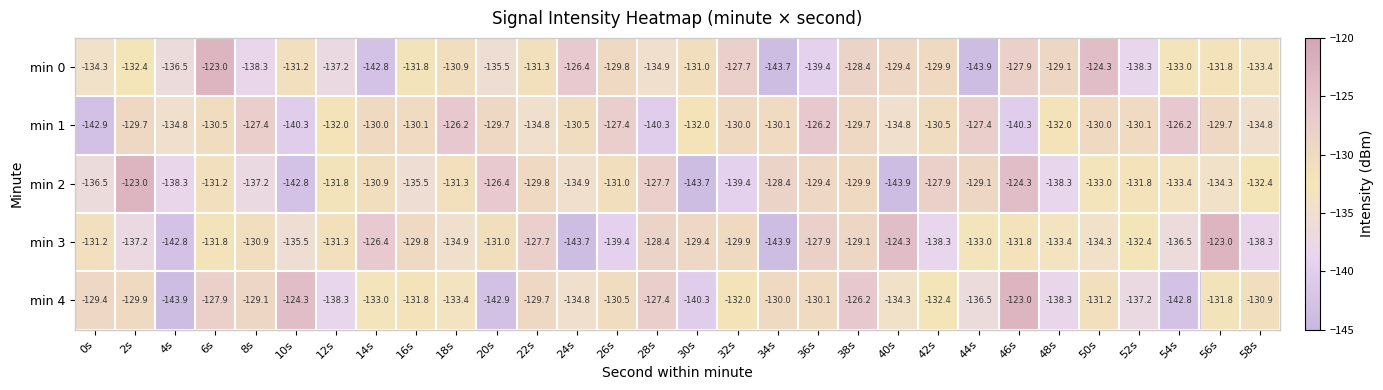

What is the difference between the min 0 values at 16s and 18s?

0.9